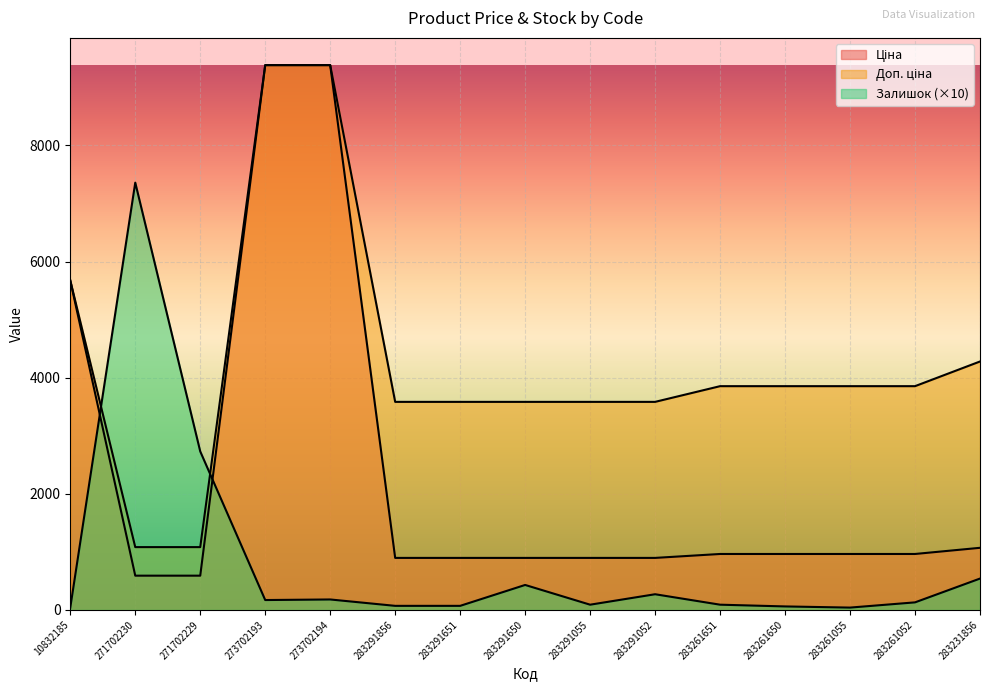

What is the sum of all Ціна values?

35024.8